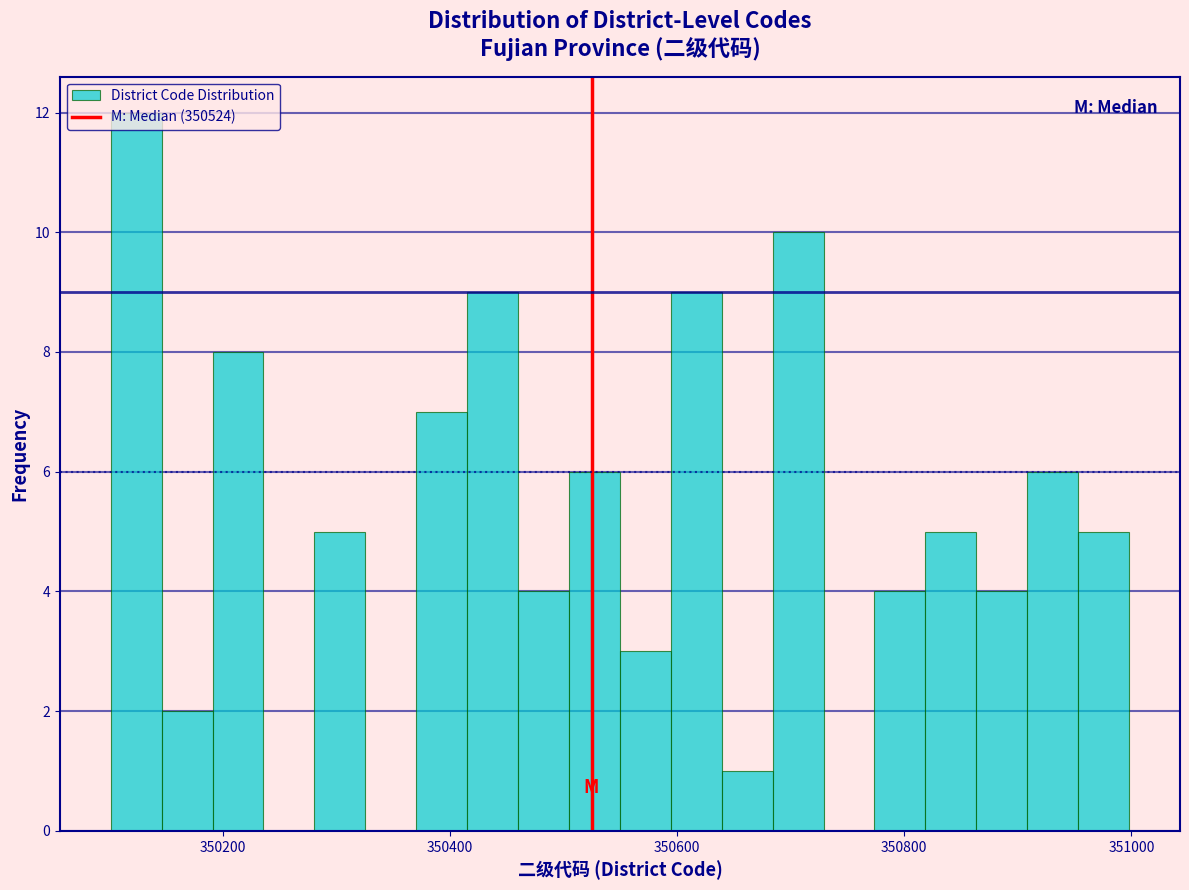

Around what value on the x-axis is the tallest bar? Give the approximate position of its centre, as read against the axis.

350120